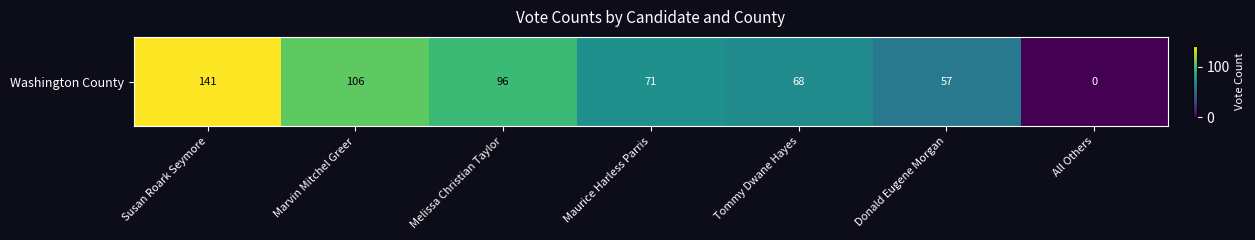

How many categories are shown in the chart?

7